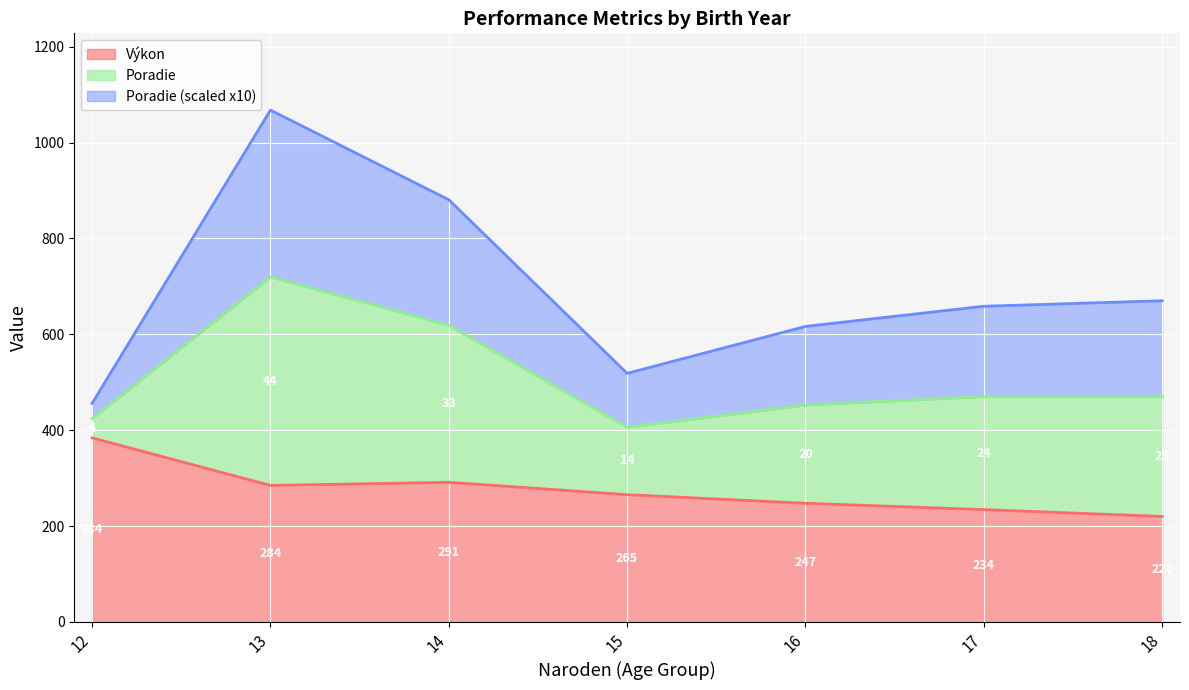

What is the greatest value displayed?

384.0